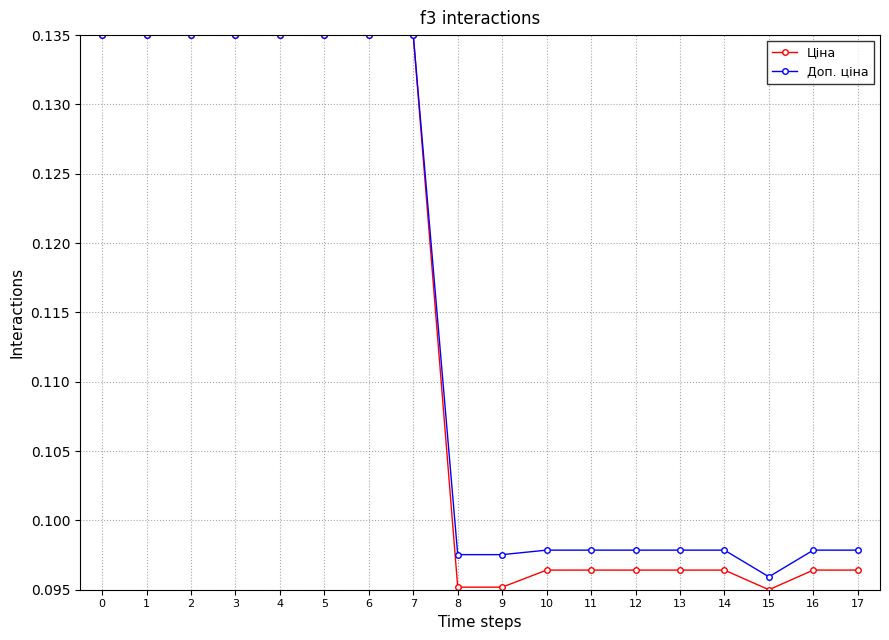

Where is Доп. ціна nearest to the value 0?

15